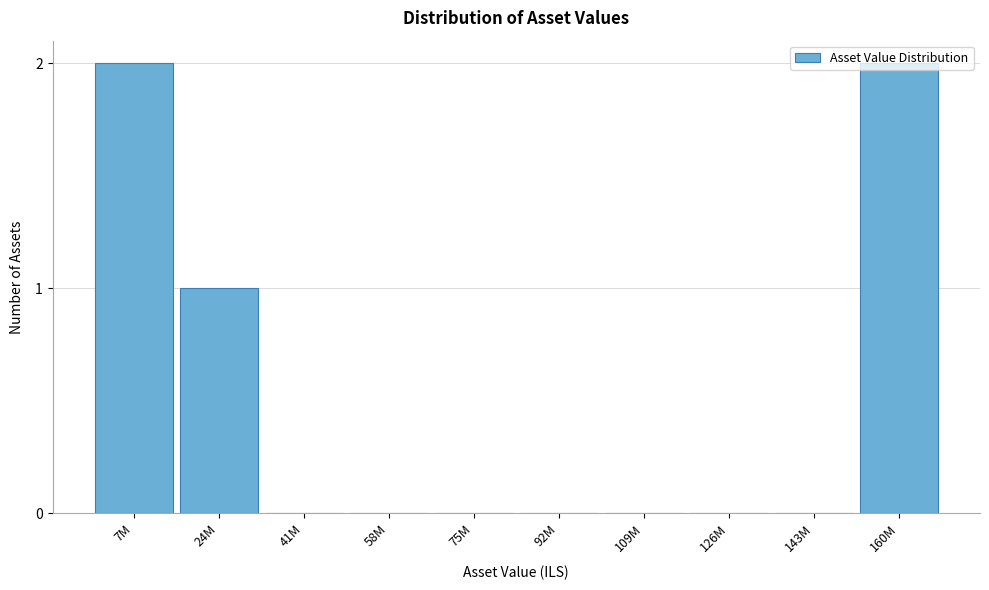

Approximately how many times larger is the value at 24M compared to 160M?

0.5